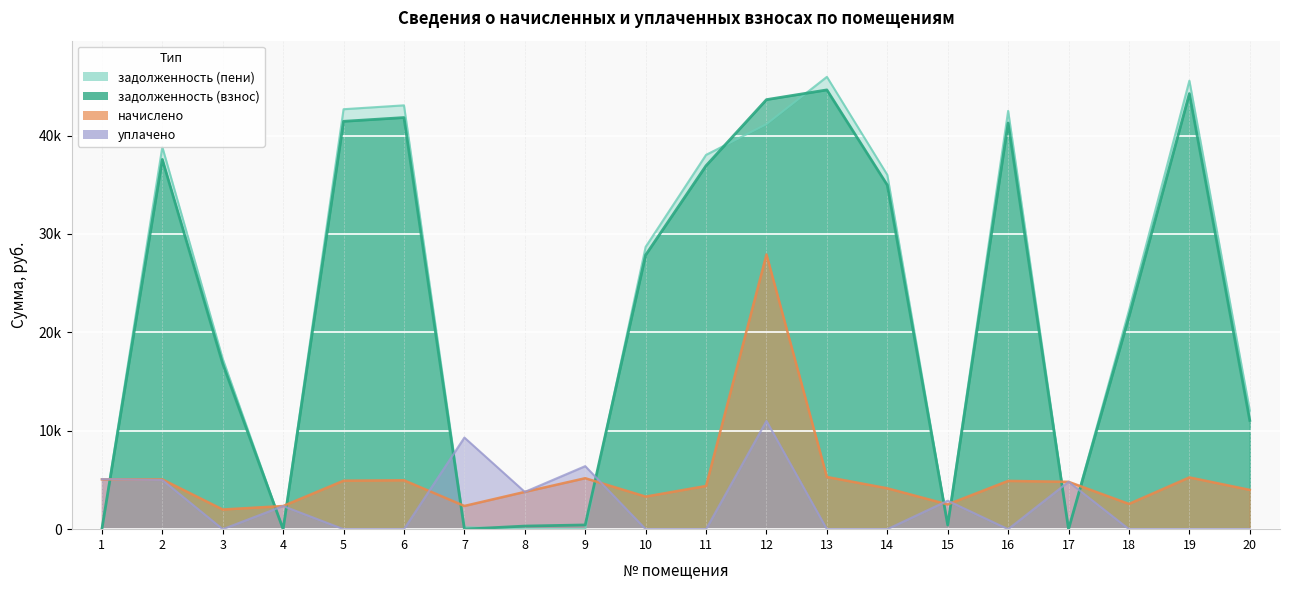

Which series has the widest spread of values?

задолженность (пени)